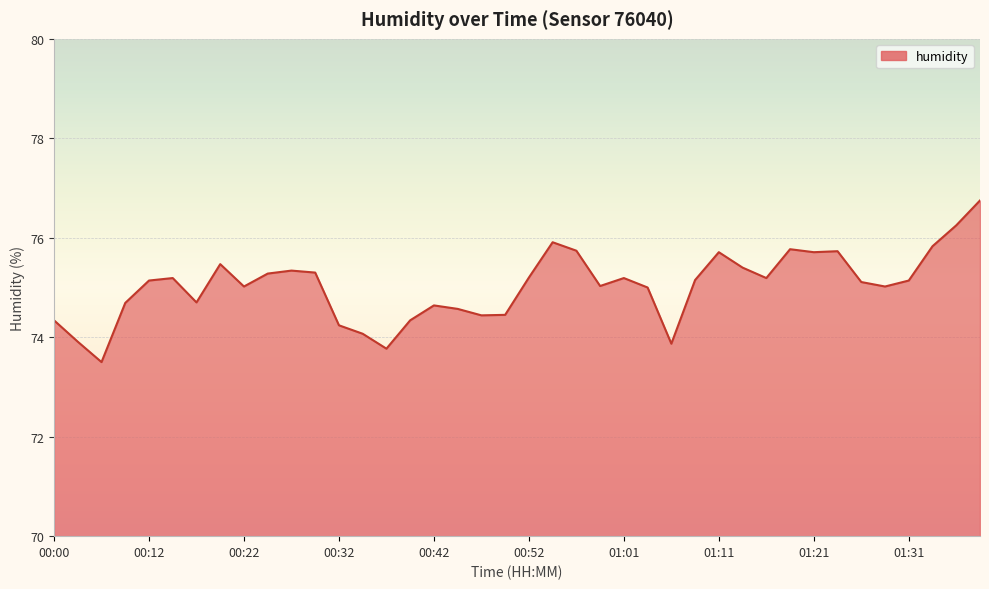

What is the smallest value displayed?

73.5